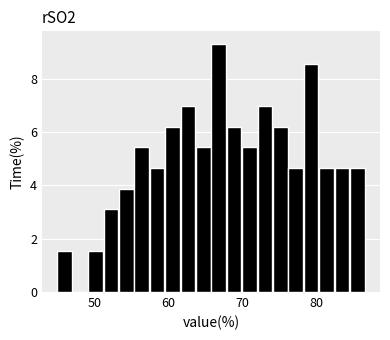

Read against the x-axis, roughly where is the centre of the tallest bar?

67